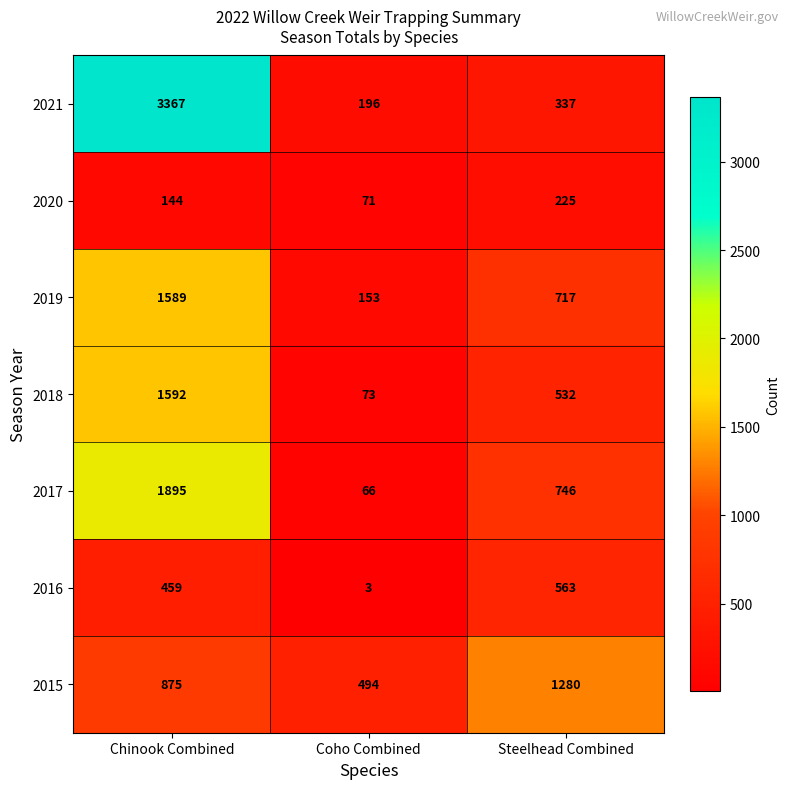

Which series has the largest total across all categories?

2021